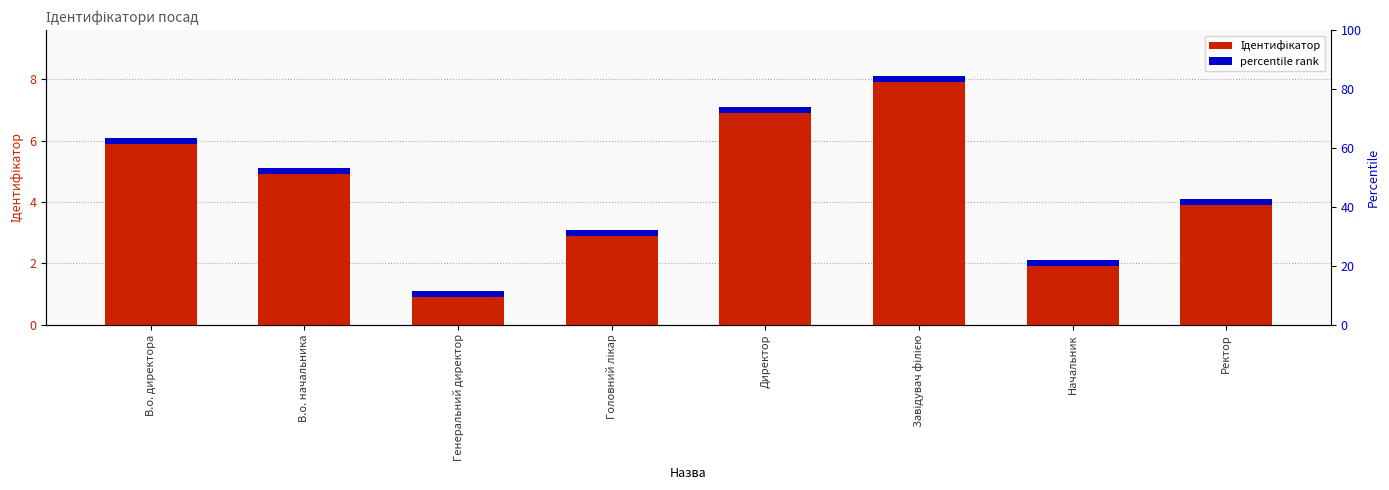

What value does the data have at Завідувач філією?

8